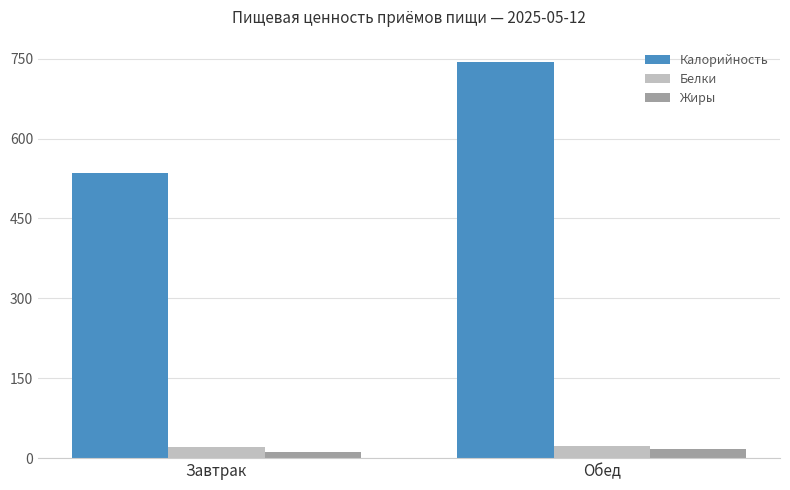

At which label does Калорийность reach its peak?

Обед